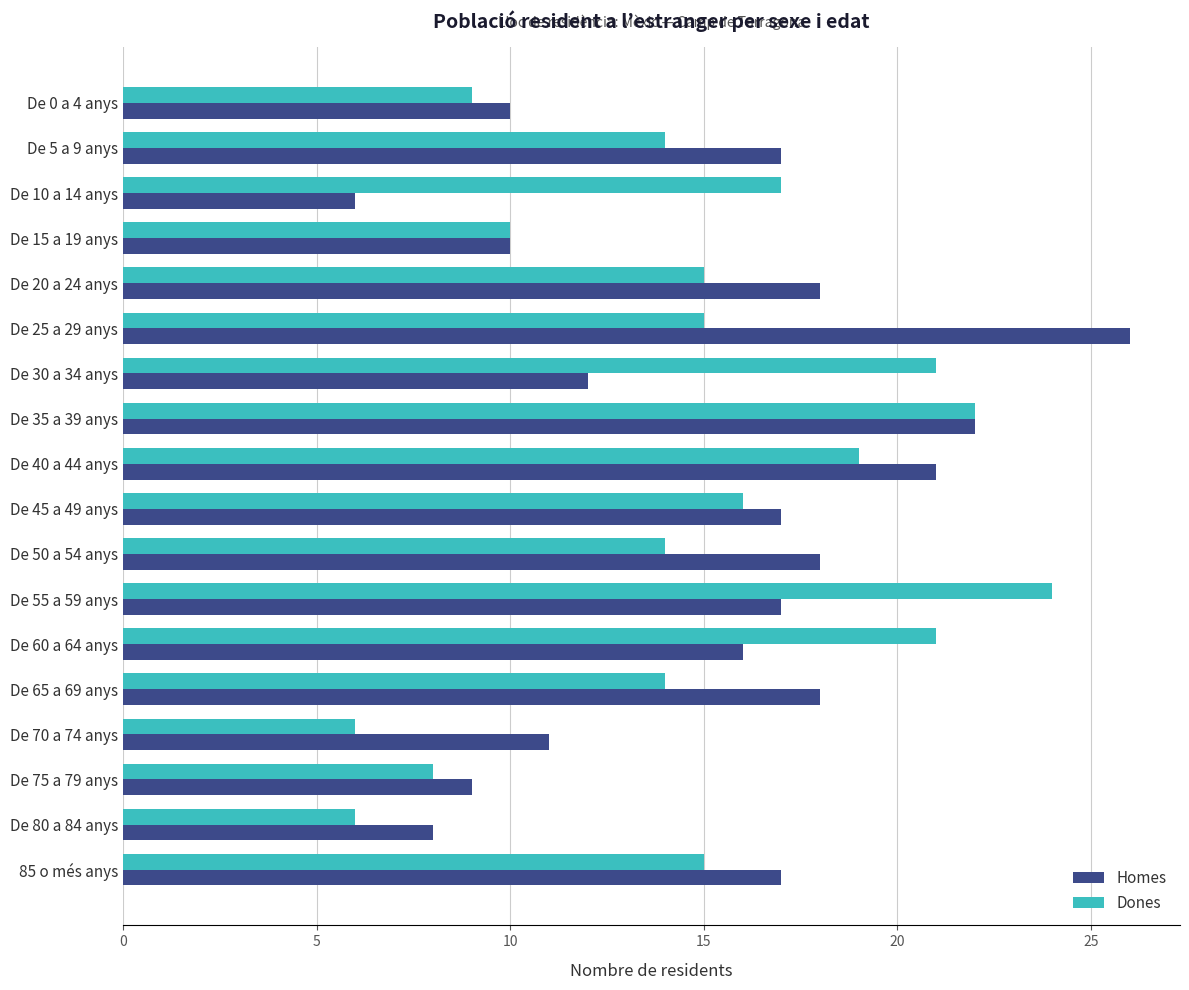

What is the average value of the Homes series?

15